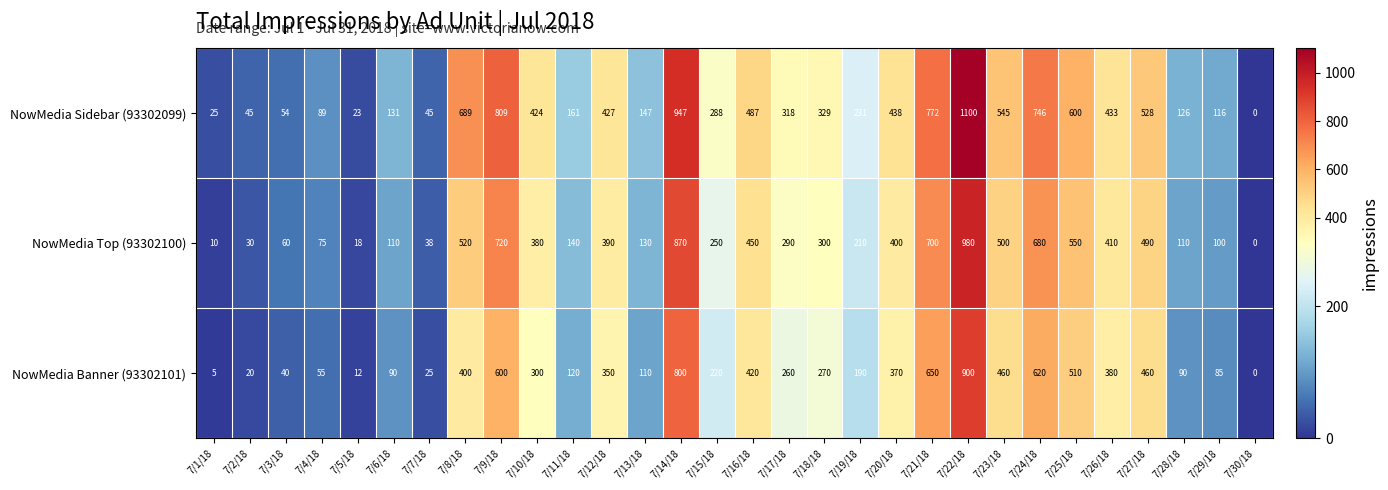

At which label does NowMedia Sidebar (93302099) reach its minimum?

7/30/18